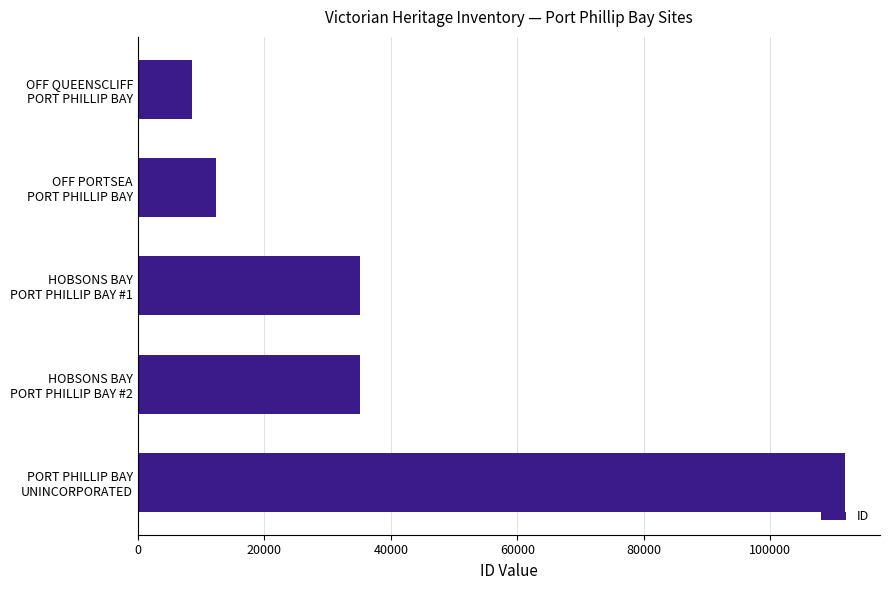

What is the sum of all values?

203047